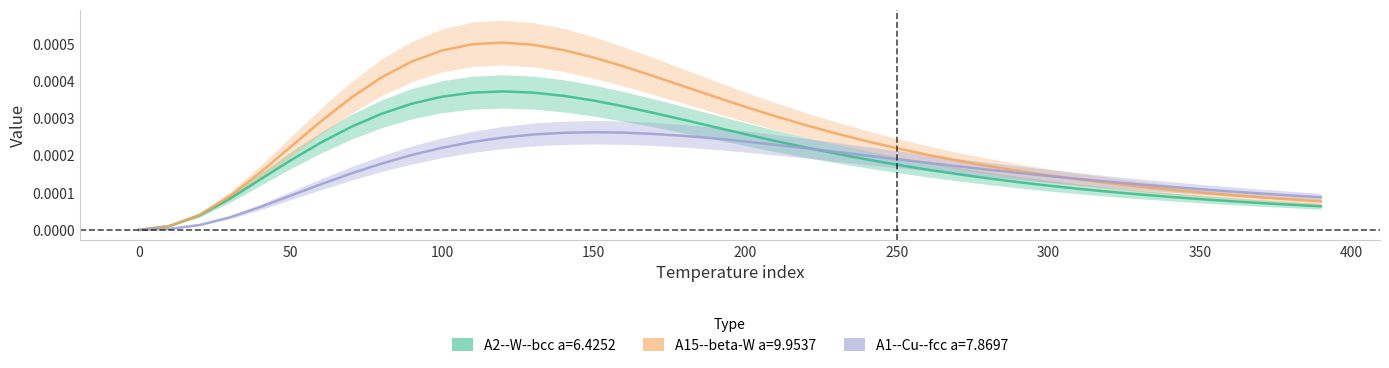

Which series has the largest range (max minus min)?

A15--beta-W a=9.9537